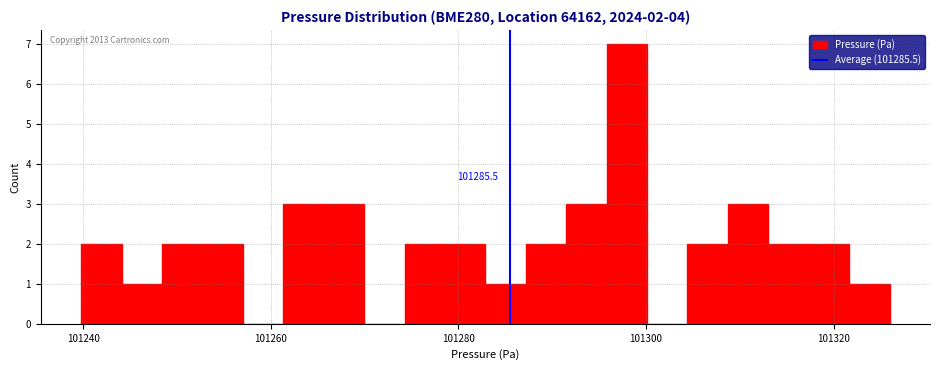

Read against the x-axis, roughly where is the centre of the tallest bar?

101298